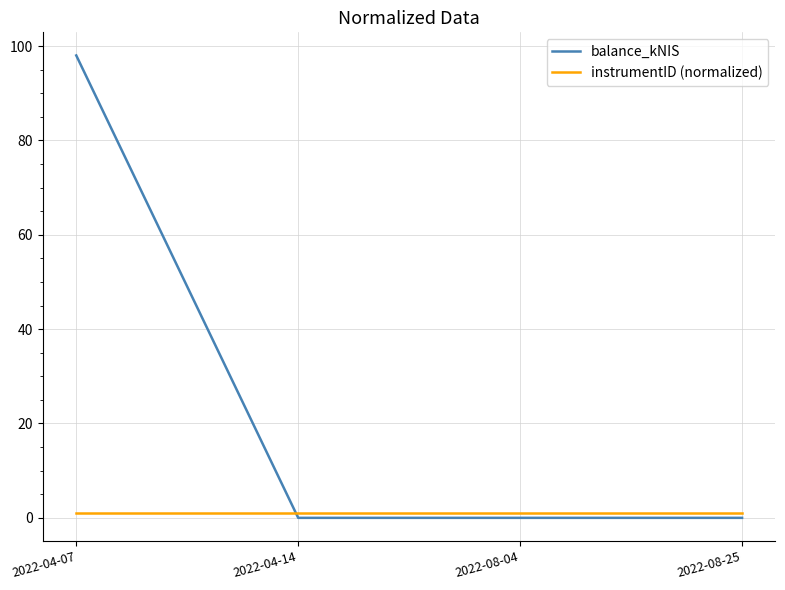

Reading left to right, what are all the values shown in this chart?

balance_kNIS: 2022-04-07=98.0	2022-04-14=0.0	2022-08-04=0.0	2022-08-25=0.0
instrumentID (normalized): 2022-04-07=1.0	2022-04-14=1.0	2022-08-04=1.0	2022-08-25=1.0